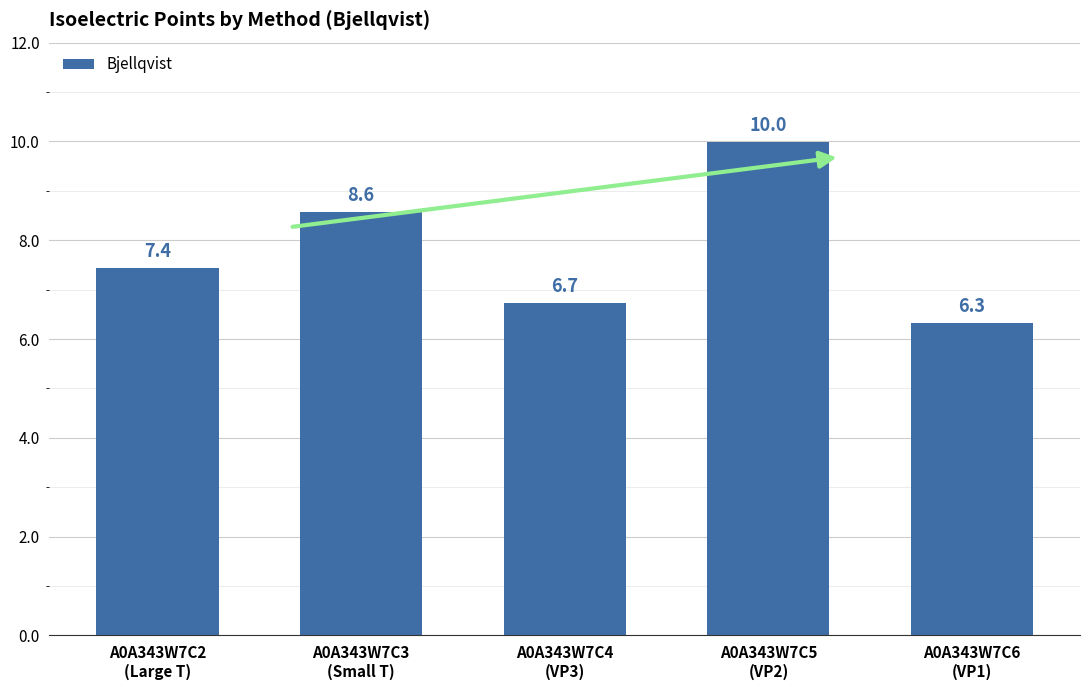

Reading left to right, what are all the values shown in this chart?

A0A343W7C2
(Large T)=7.4	A0A343W7C3
(Small T)=8.6	A0A343W7C4
(VP3)=6.7	A0A343W7C5
(VP2)=10.0	A0A343W7C6
(VP1)=6.3